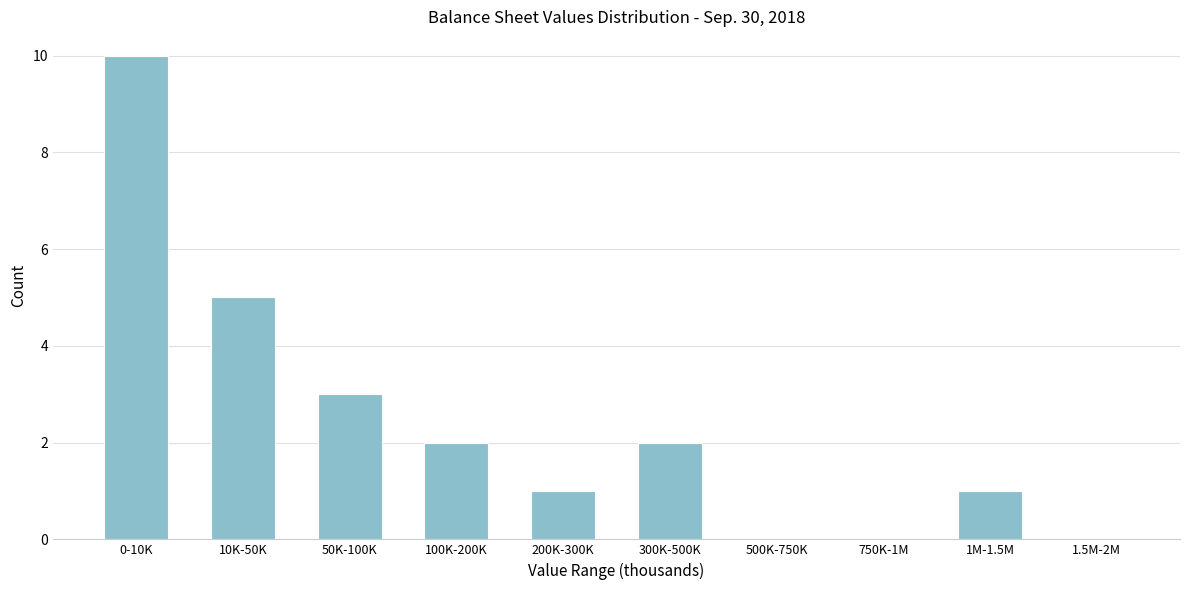

Reading left to right, transcribe all the data shown in this chart.

0-10K=10	10K-50K=5	50K-100K=3	100K-200K=2	200K-300K=1	300K-500K=2	500K-750K=0	750K-1M=0	1M-1.5M=1	1.5M-2M=0